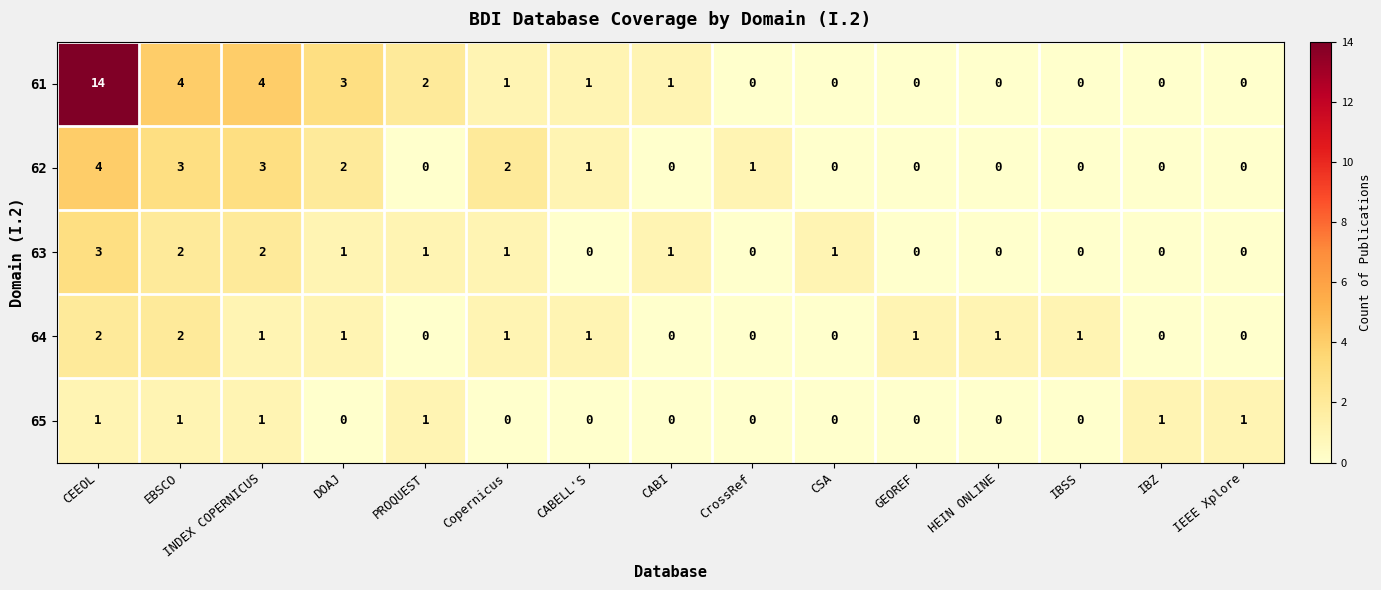

Between CEEOL and EBSCO, which series saw the biggest shift?

61